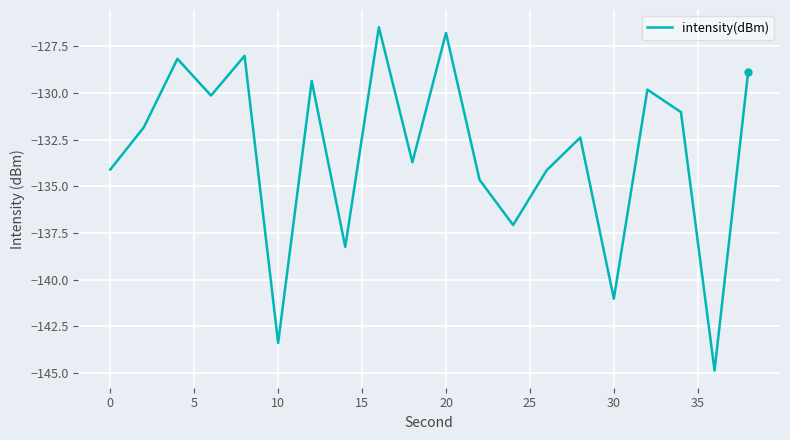

What is the greatest value displayed?

-126.5